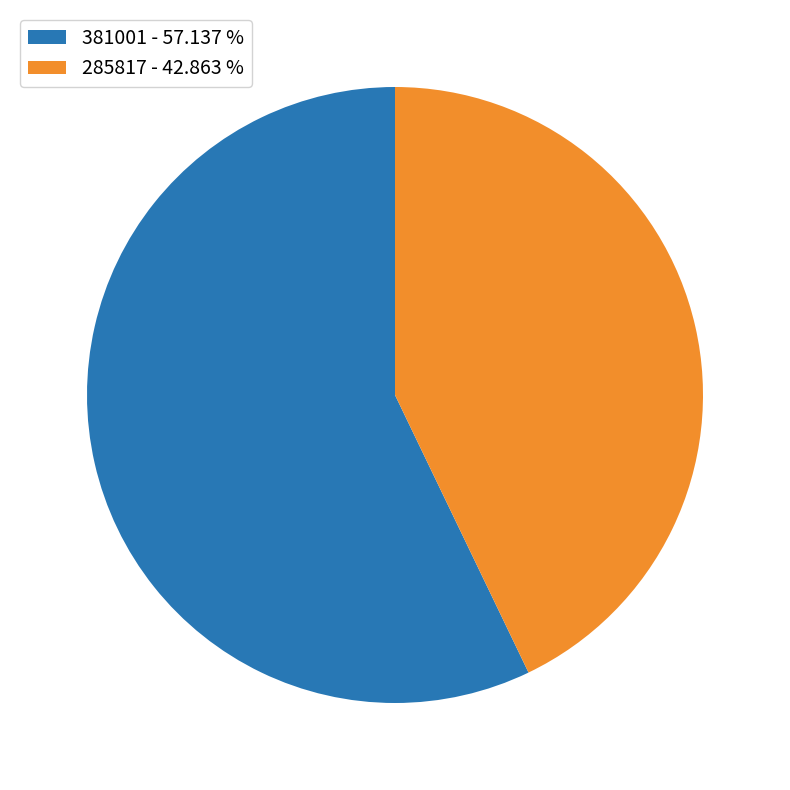

Combined, do 285817 - 42.863 % and 381001 - 57.137 % account for over 50%?

Yes